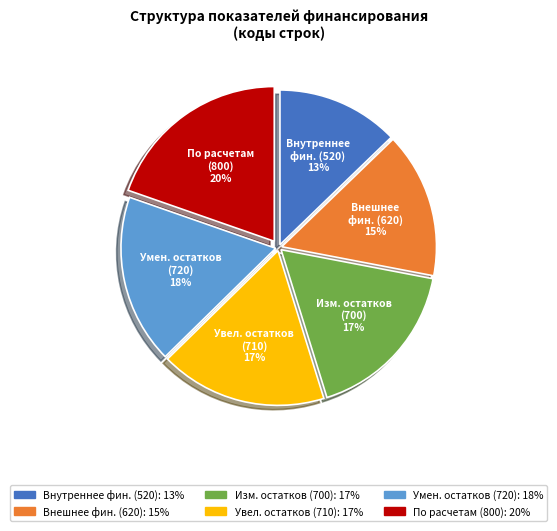

Count the number of slices in the pie.

6